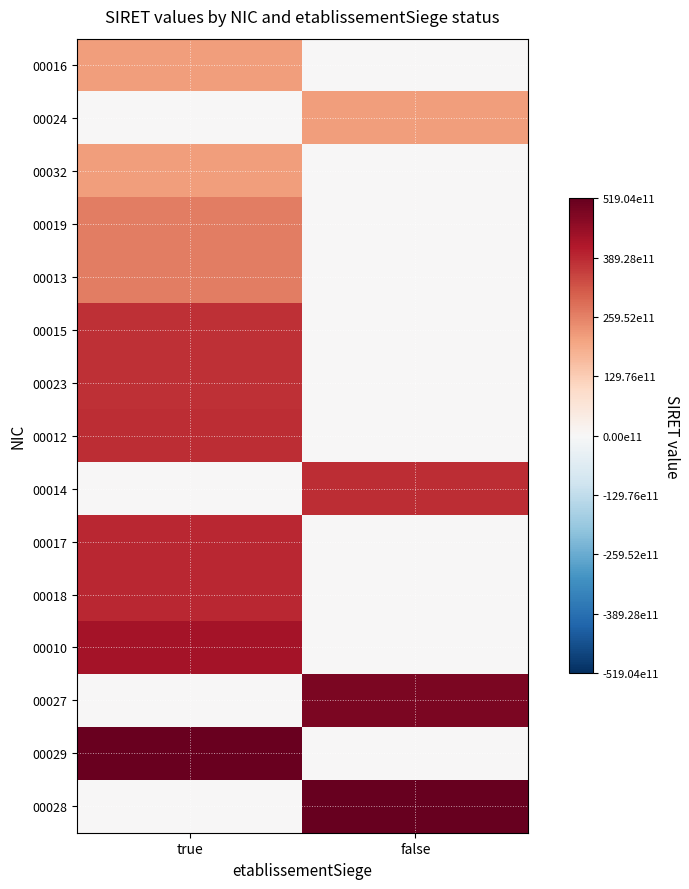

Rank the series by their maximum value, from highest to lowest.

00028, 00029, 00027, 00010, 00018, 00017, 00014, 00012, 00023, 00015, 00013, 00019, 00032, 00024, 00016